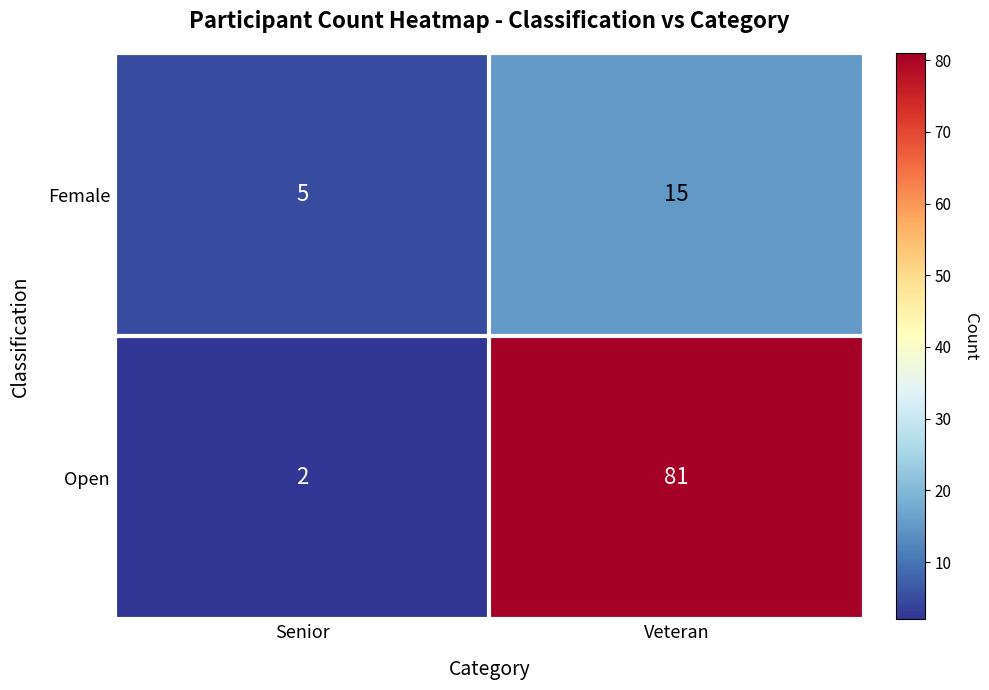

What is the total value across all series at Senior?

7